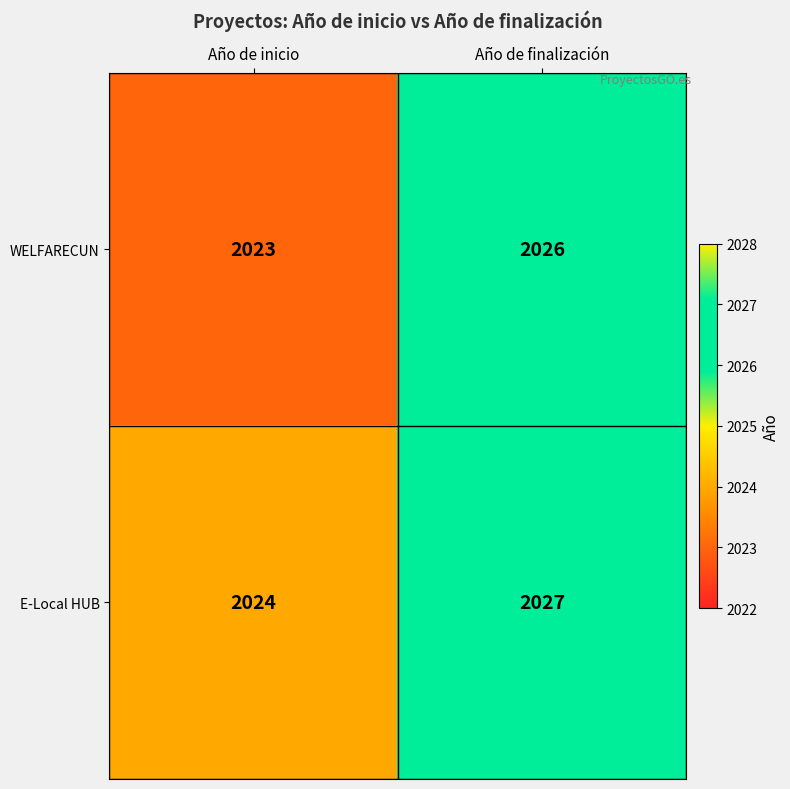

Read the E-Local HUB value at Año de finalización.

2027